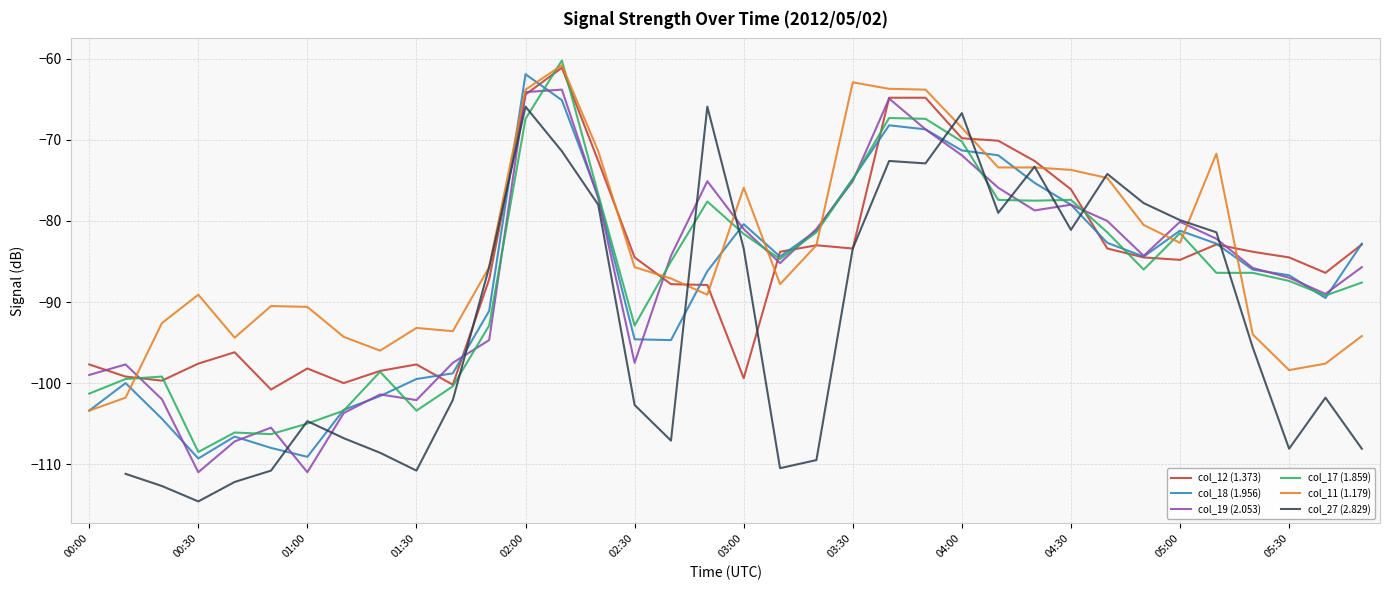

Is this an area chart (filled region under the line)?

No